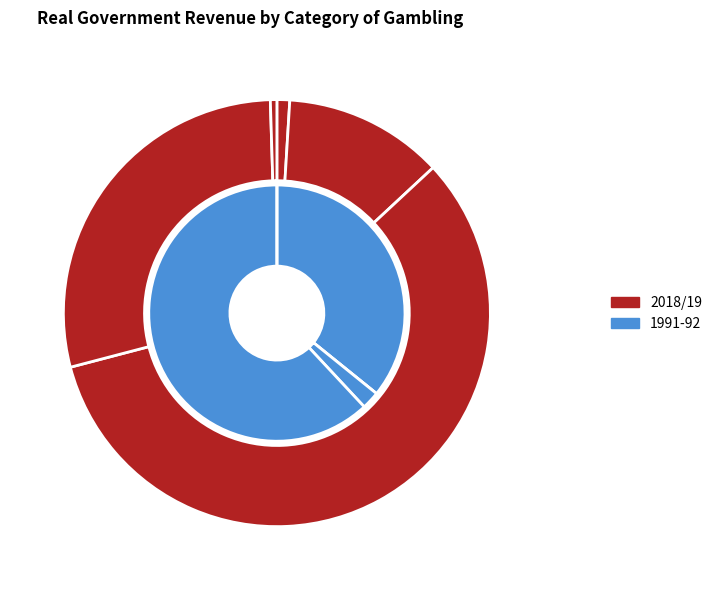

Which series has the widest spread of values?

2018/19